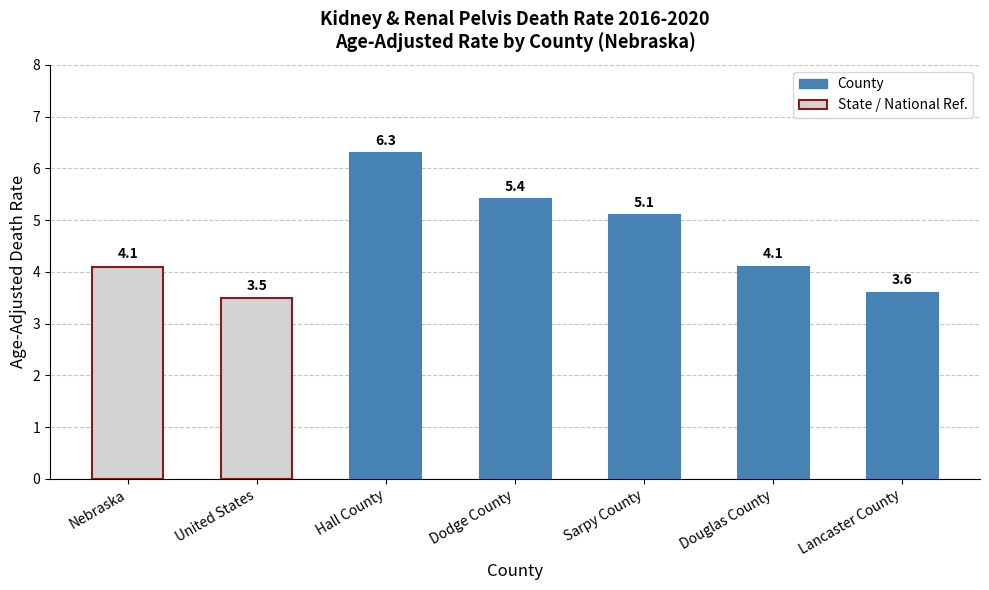

How many data points are less than 4?

2